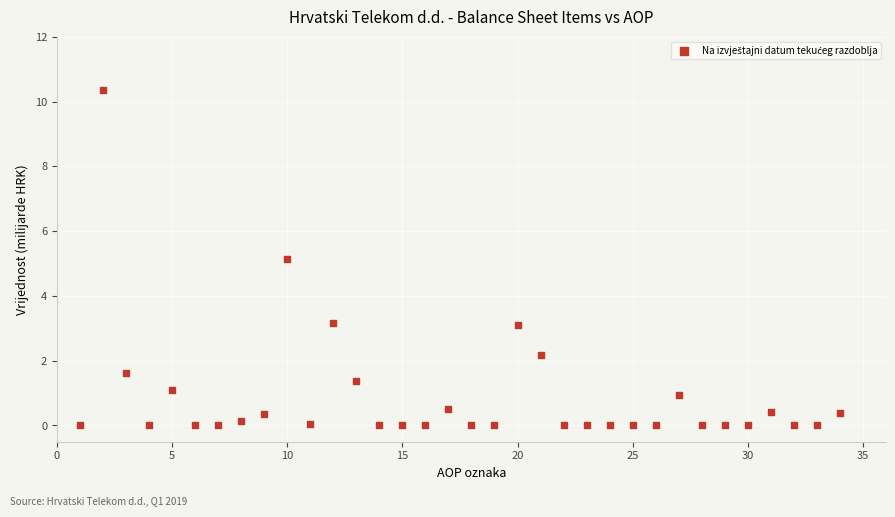

What is the range of Y values (max minus min)?

10.4